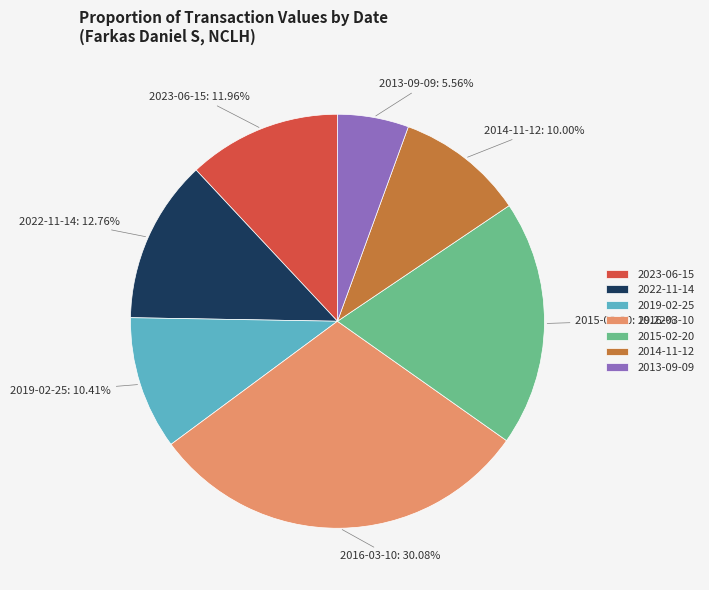

What portion of the pie excludes 2016-03-10?

69.9%